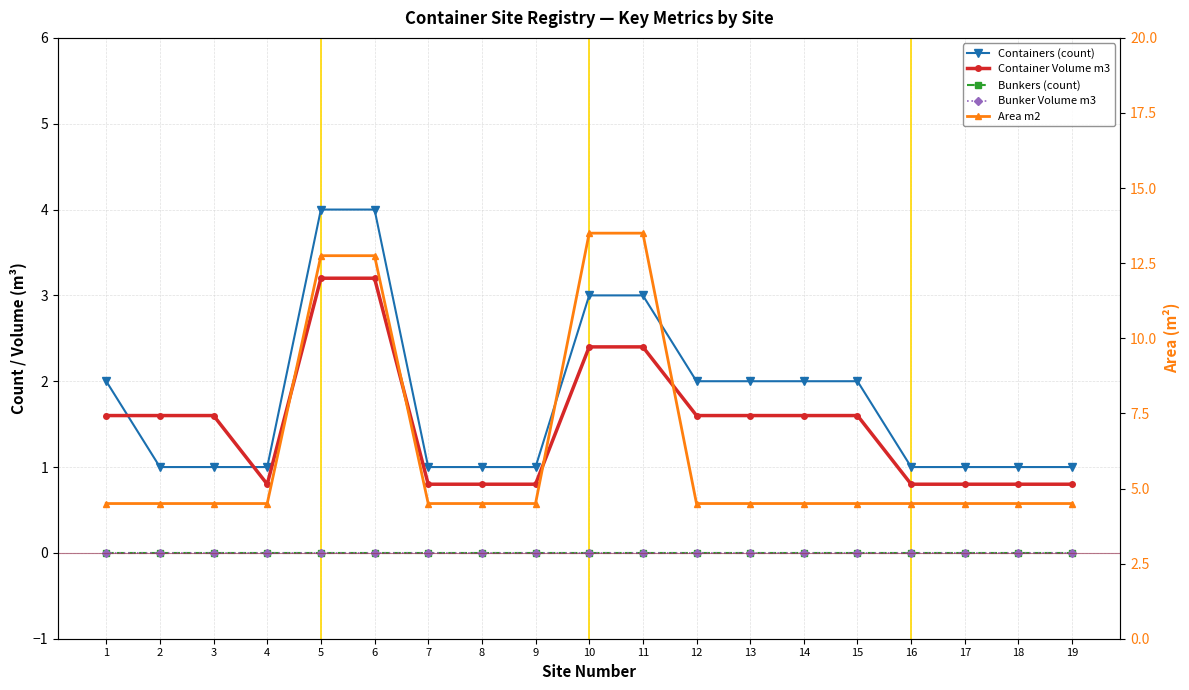

Is it true that Area m2 equals 4.5 at 19?

True